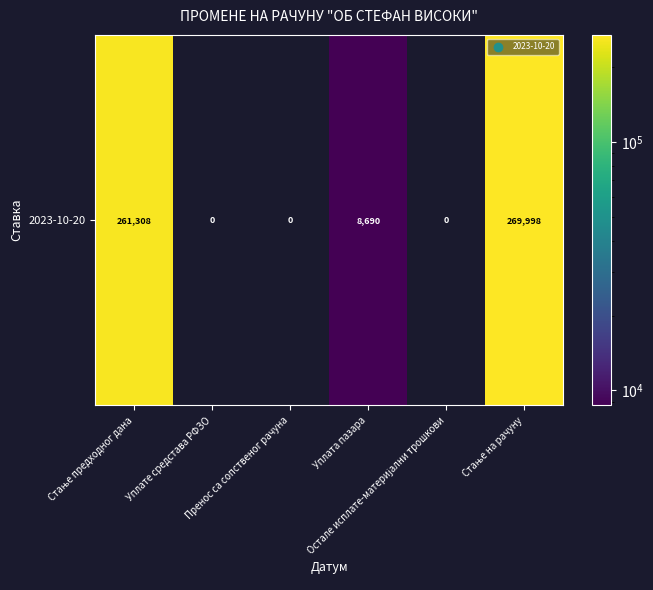

The chart shows a value of 176739.4 at Стање на рачуну. True or false?

False